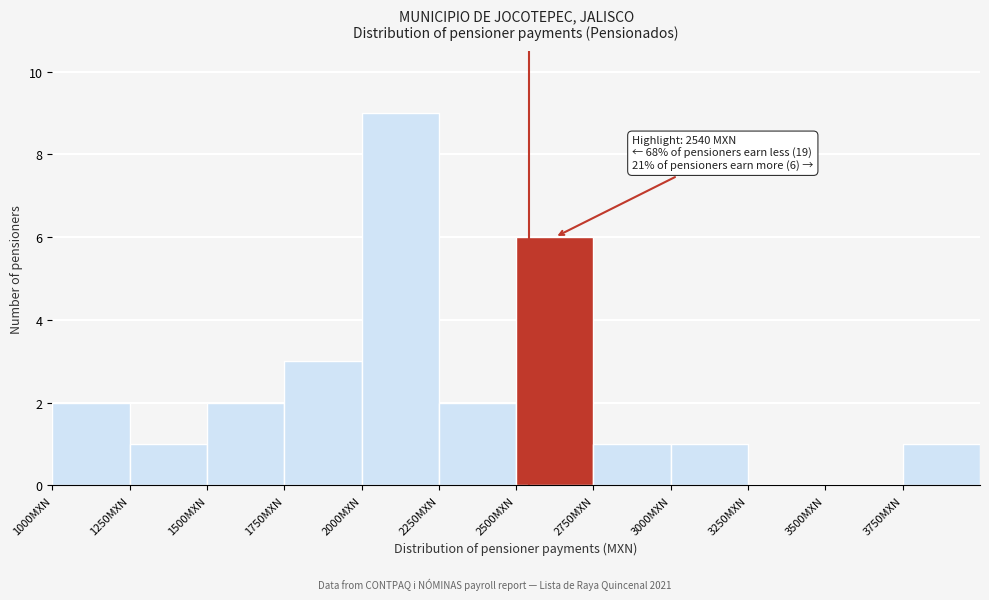

Over which range of the x-axis is the bar tallest?

2000 to 2250